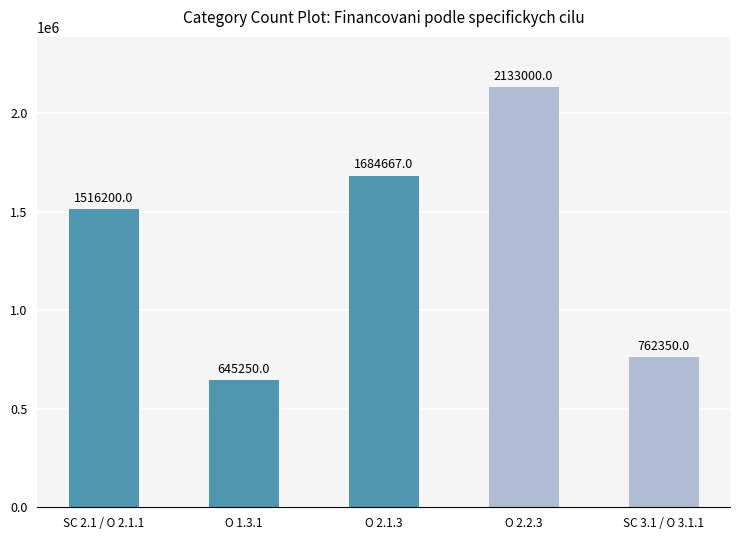

What is the change in value from SC 2.1 / O 2.1.1 to SC 3.1 / O 3.1.1?

-753850